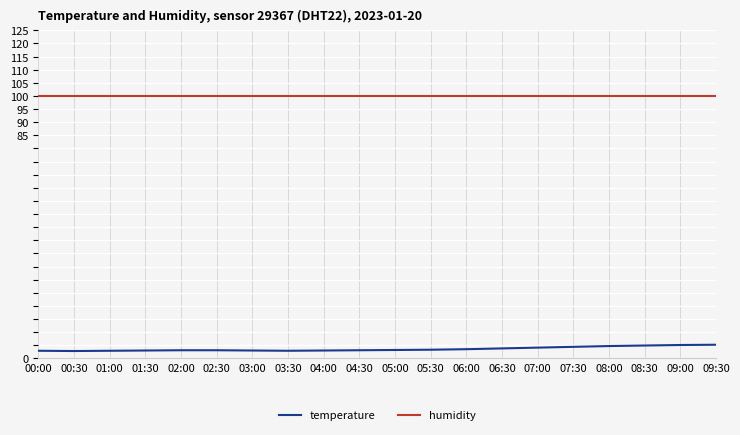

List the series in order of their peak value, lowest first.

temperature, humidity